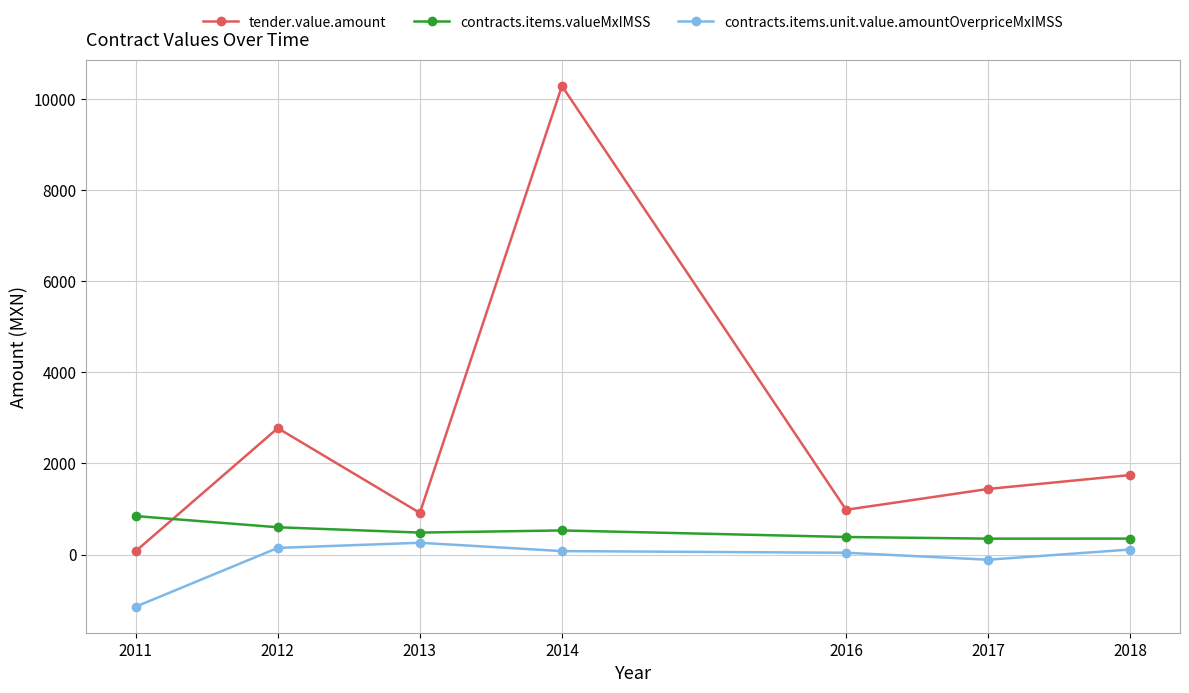

Is this an area chart (filled region under the line)?

No